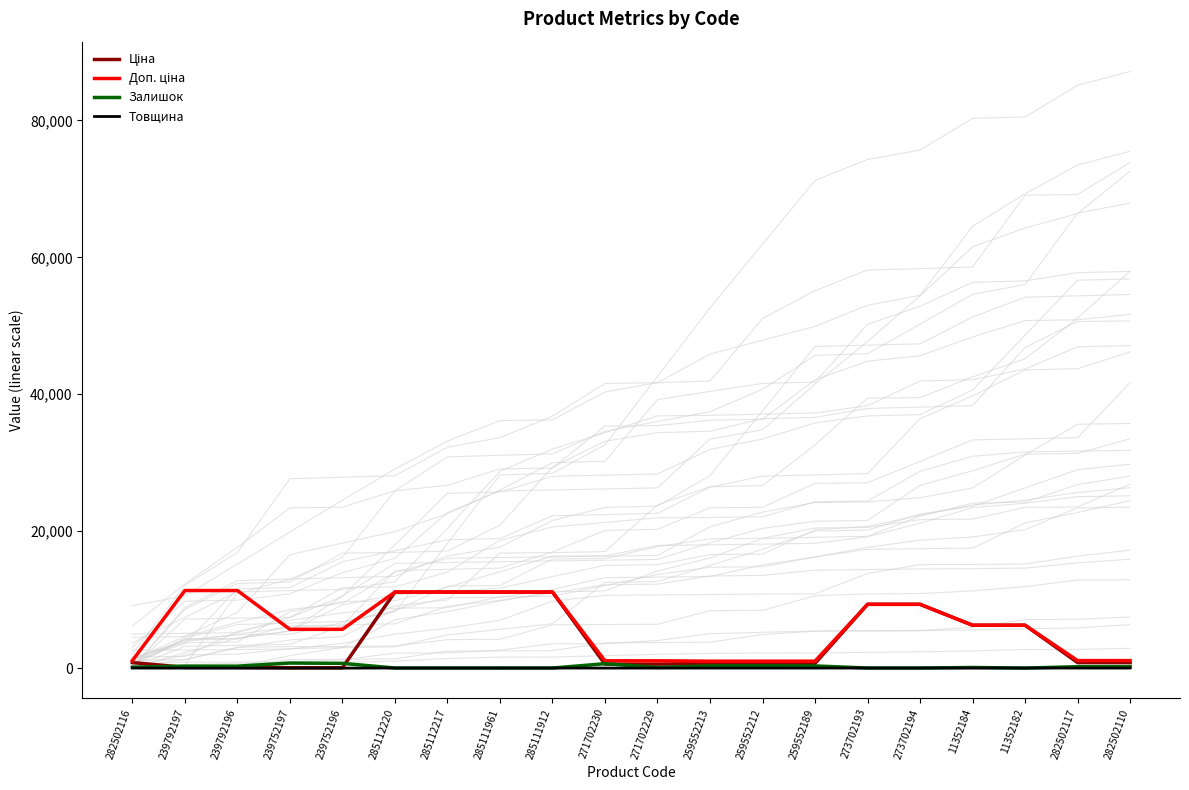

True or false: Ціна has more than 0 points higher than both neighbors.

False